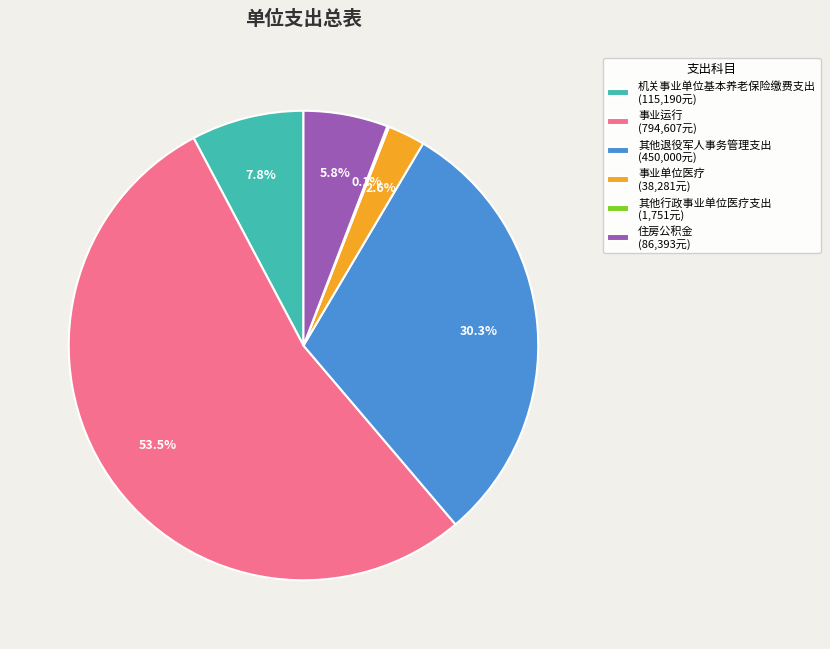

True or false: 机关事业单位基本养老保险缴费支出 accounts for 17% of the total.

False